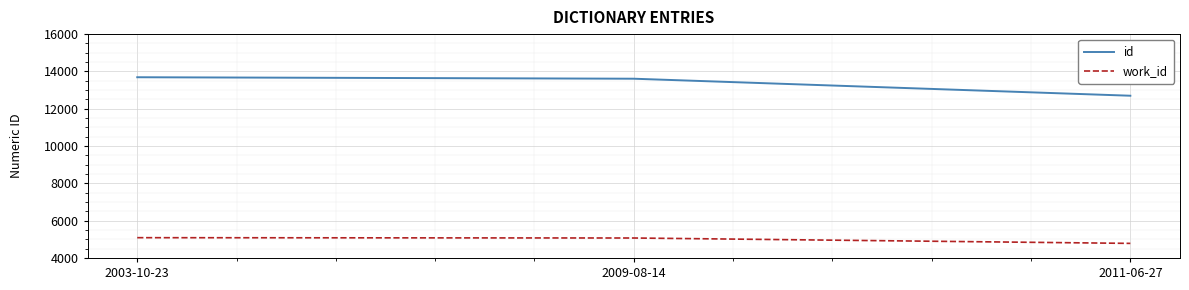

Is it true that id equals 5051 at 2003-10-23?

False